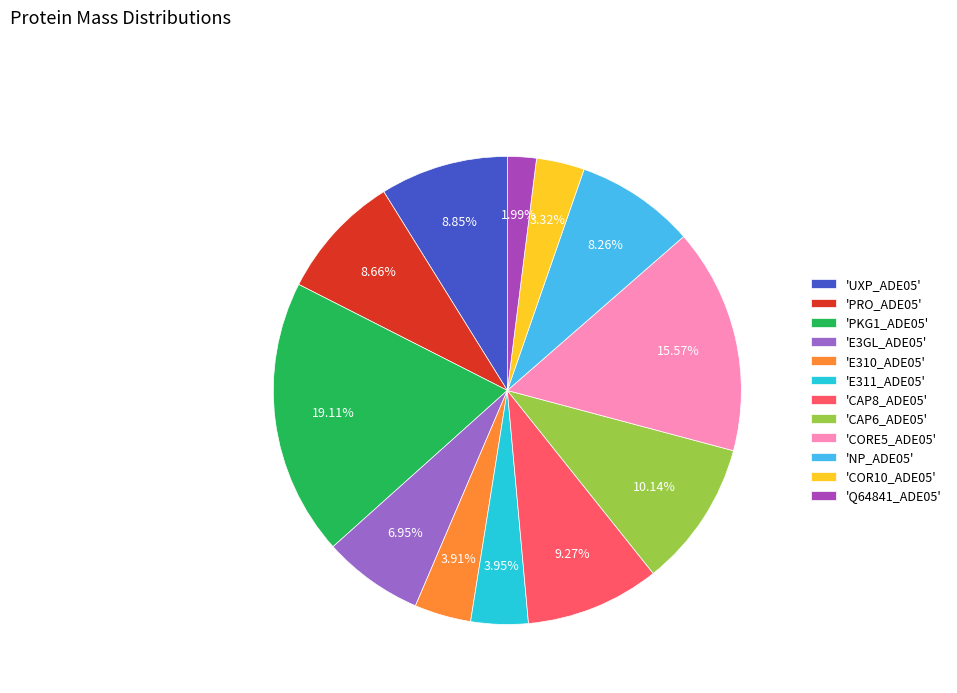

Is the sum of 'CORE5_ADE05' and 'Q64841_ADE05' greater than half?

No